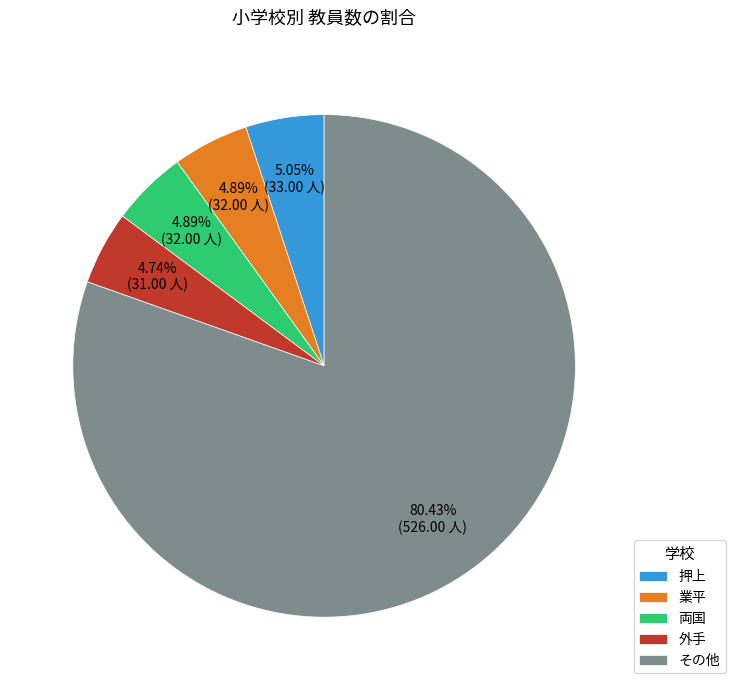

Which category has the biggest portion of the pie?

その他